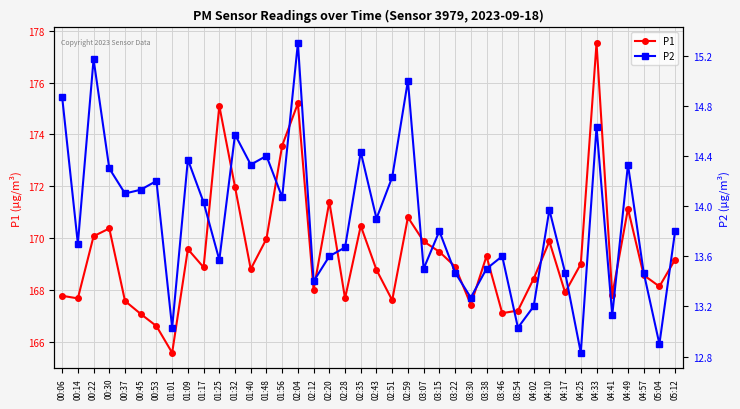

True or false: P1 and P2 intersect in this chart.

False